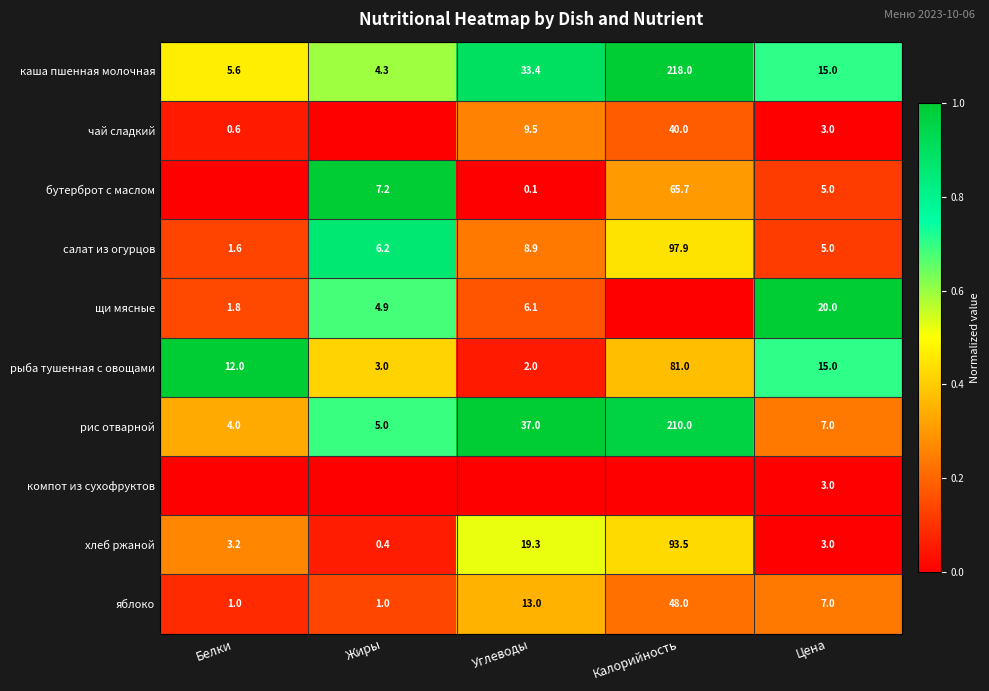

Where is хлеб ржаной nearest to the value 46?

Углеводы